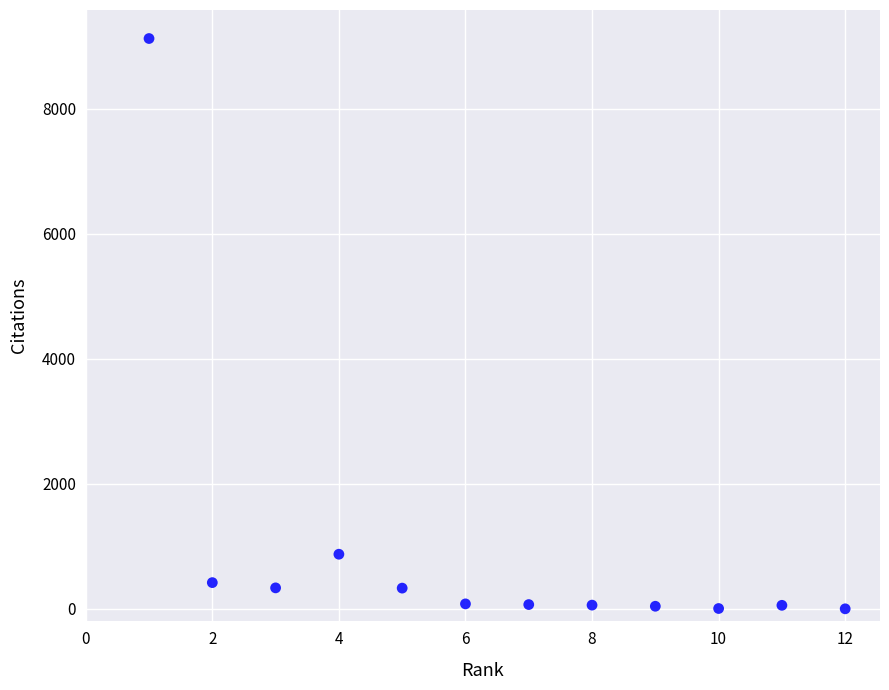

What is the average Y value?

950